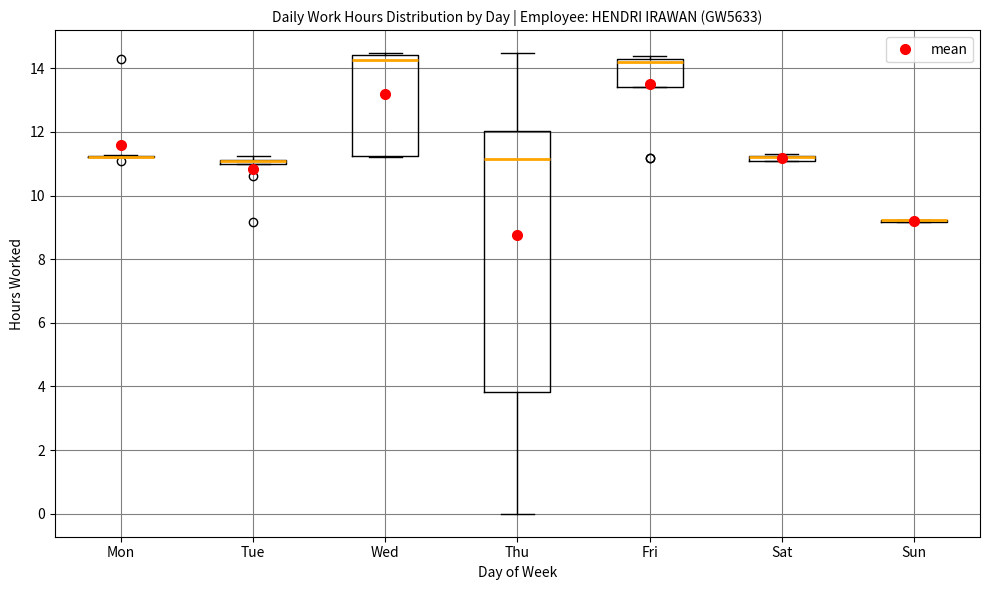

Where is the upper edge of the box for Sat on the y-axis? The values are not printed on the chart, so give them approximately, as read against the axis.

11.2